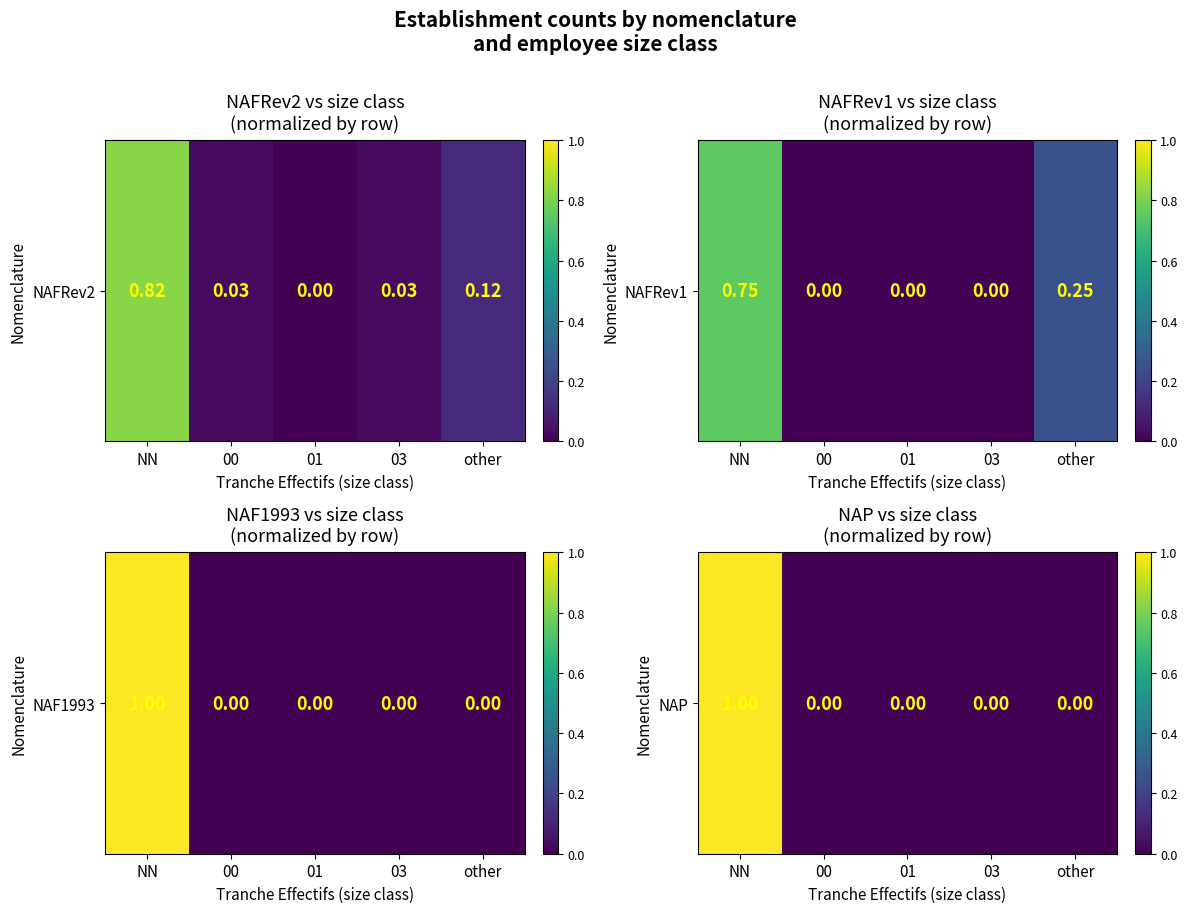

At which label is the value closest to 0?

00